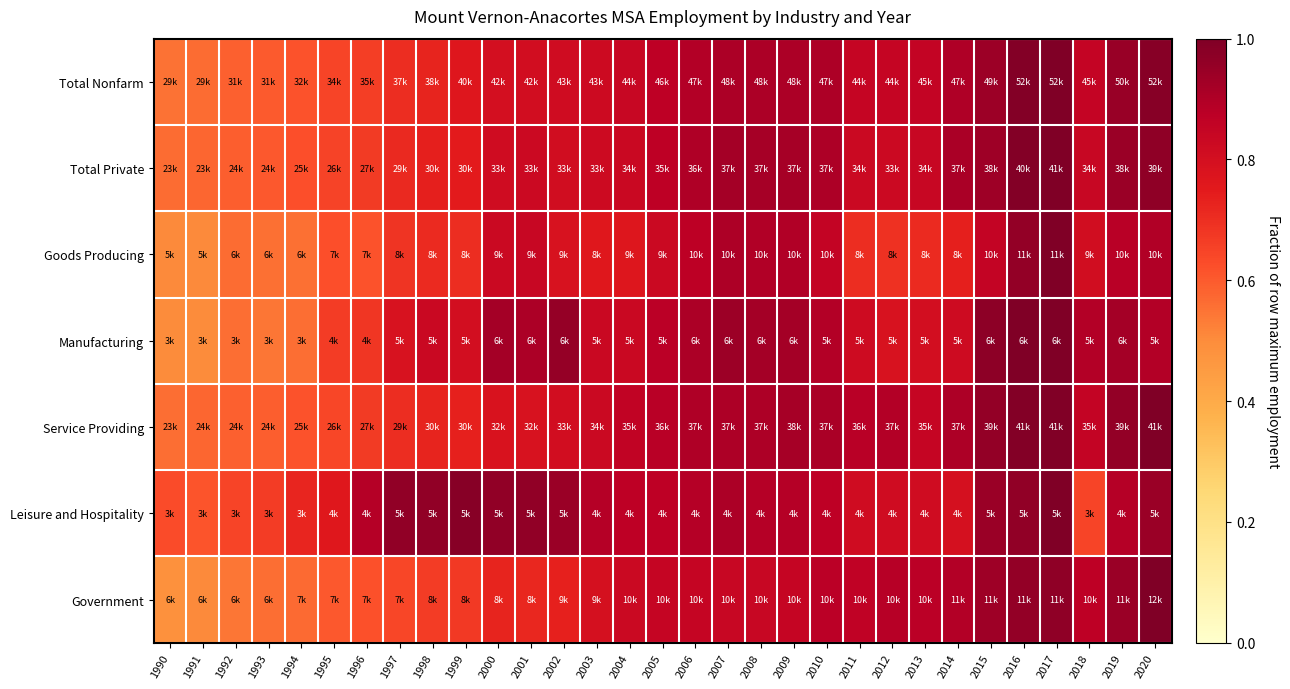

At how many categories does at least one series exceed 0?

31